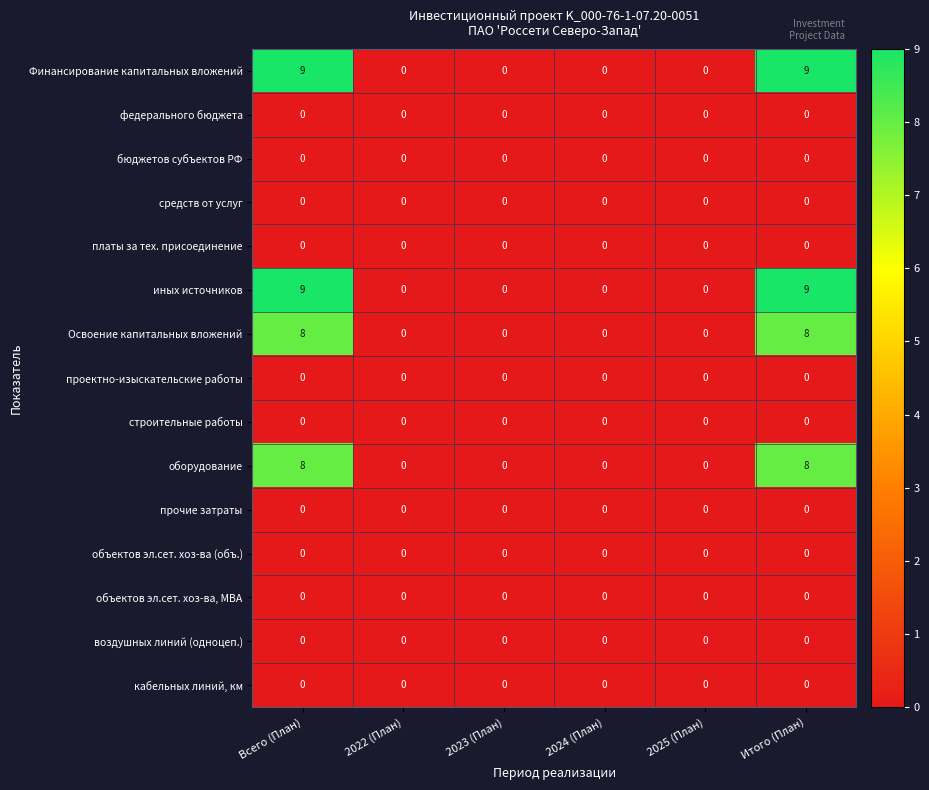

What is the total value across all series at Итого (План)?

34